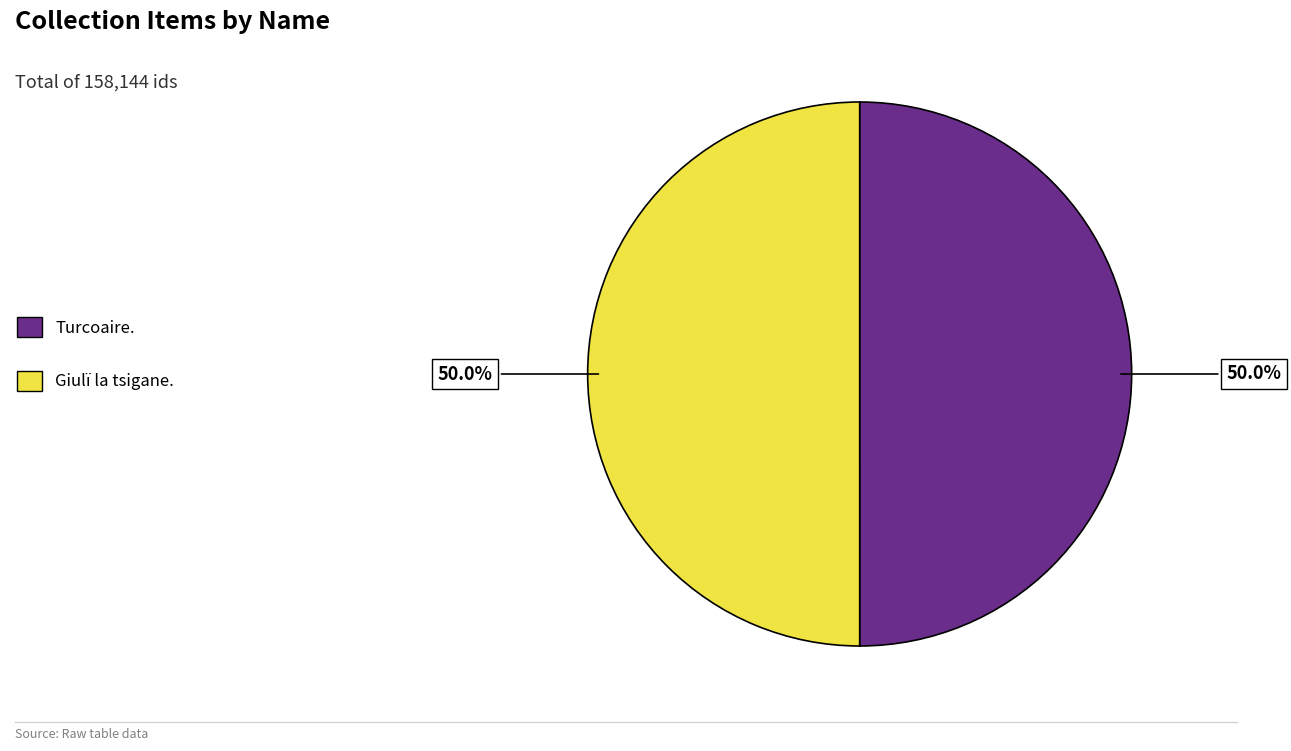

How many segments does this pie chart have?

2